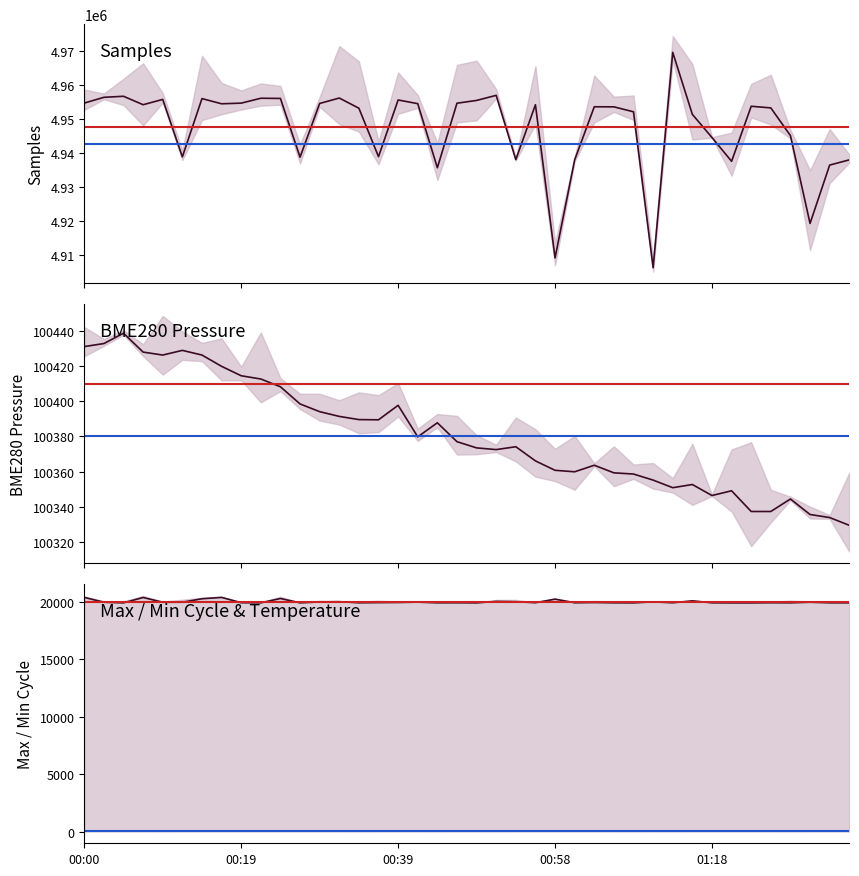

True or false: BME280_pressure and Max_cycle cross at least once.

False